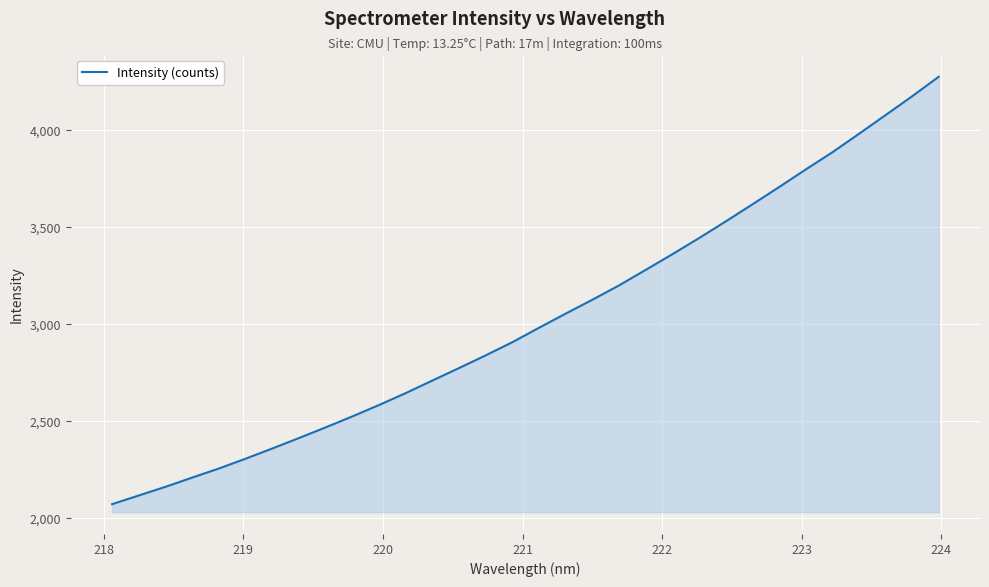

What is the difference between the maximum and minimum values?

2203.4